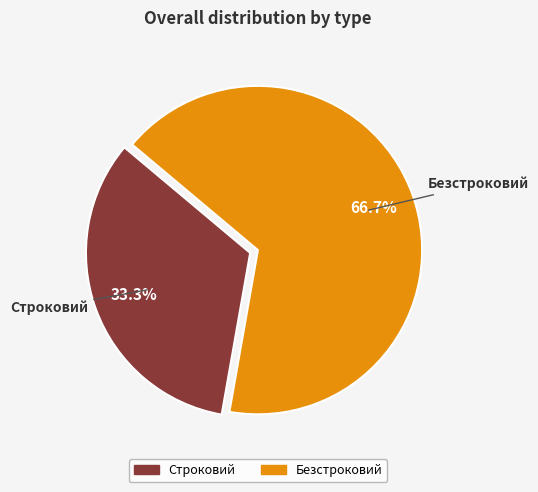

Is it true that Строковий is 33% of the pie?

True